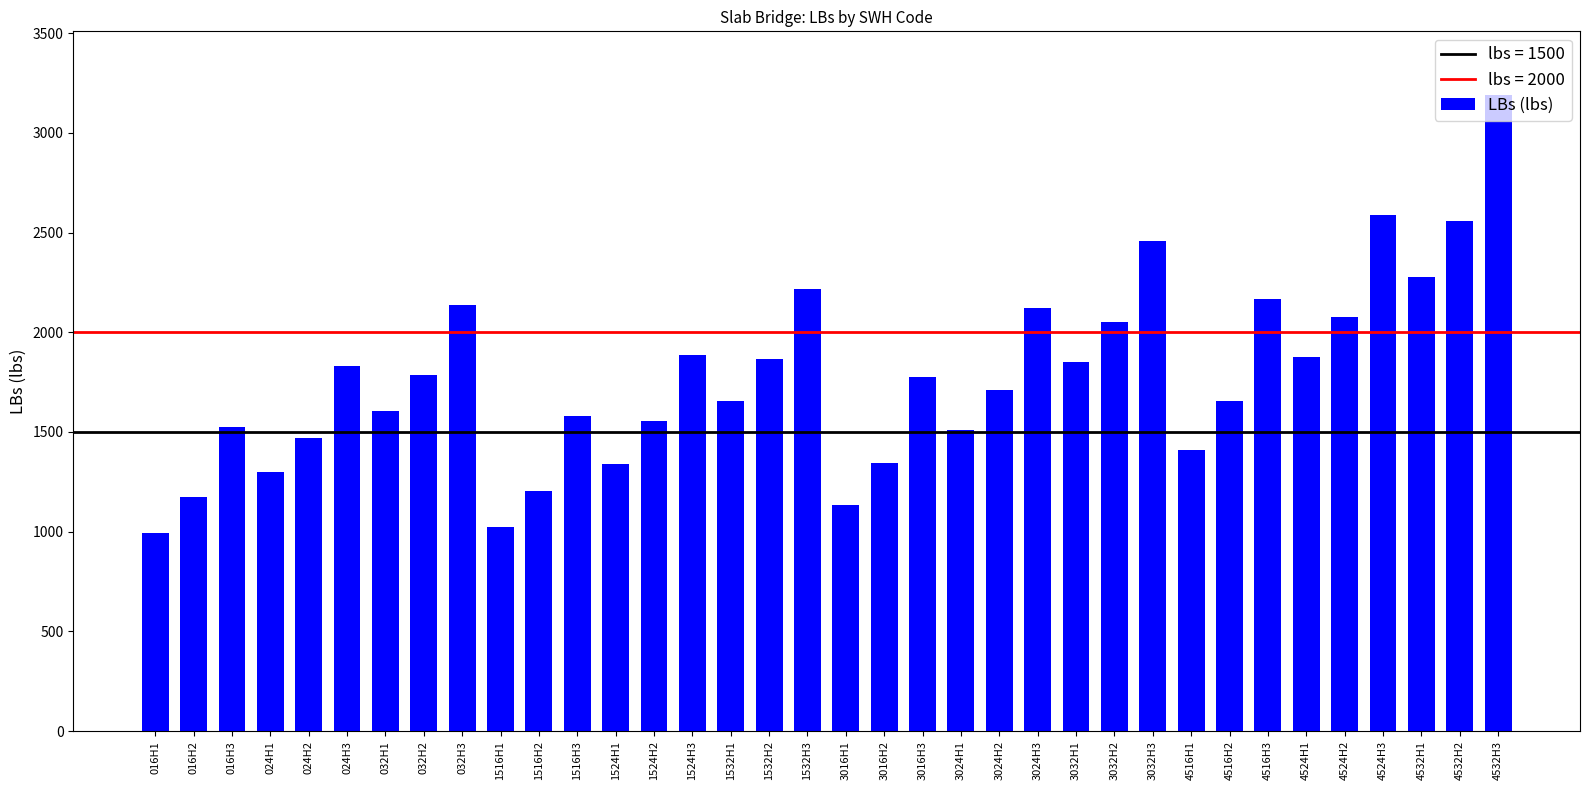

What is the label of the 25th bar from the left?

3032H1